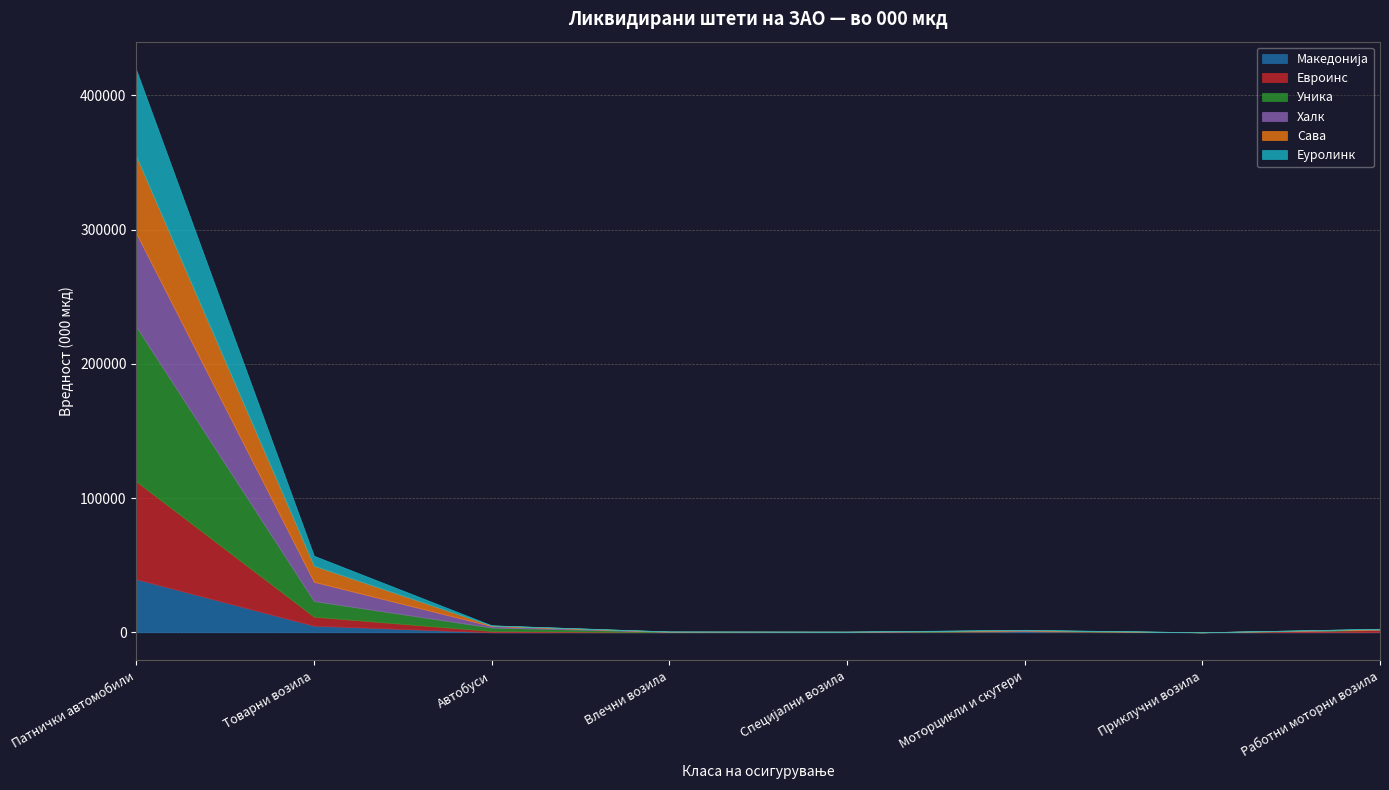

What is the value of the Еуролинк point at the 6th from the left?

192